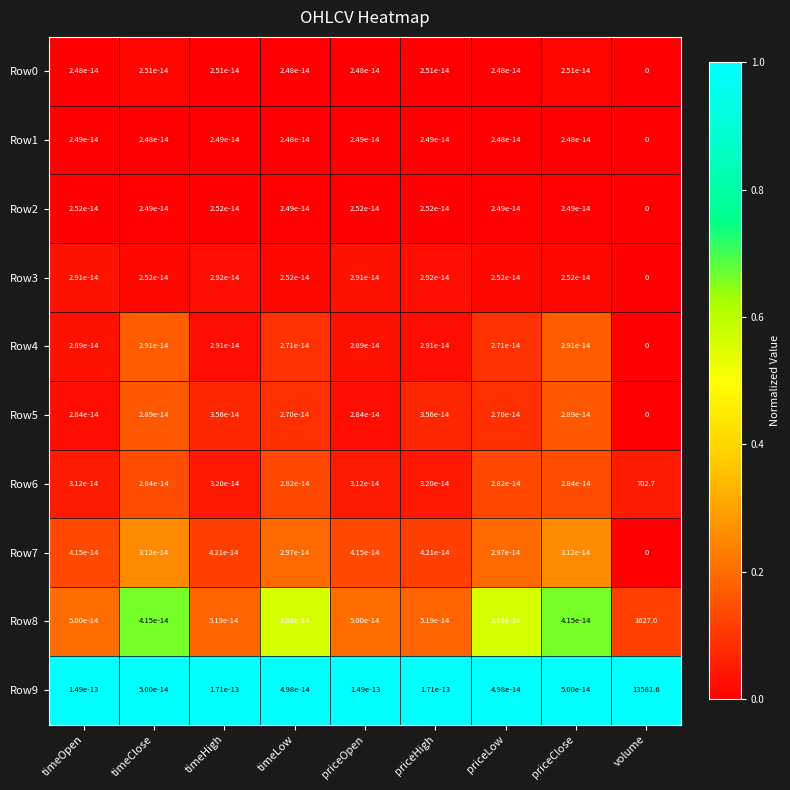

True or false: Row6 has a value of 0.0 at priceOpen.

True